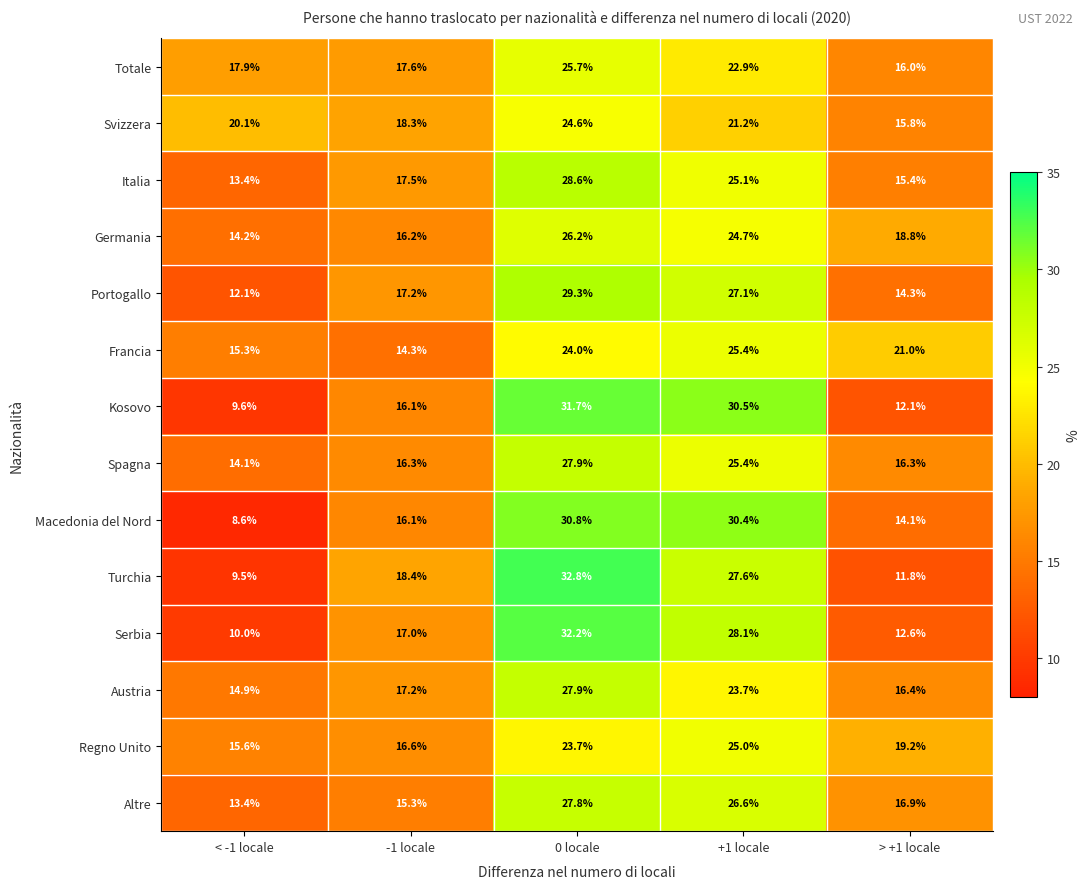

What is the sum of all Francia values?

100.0